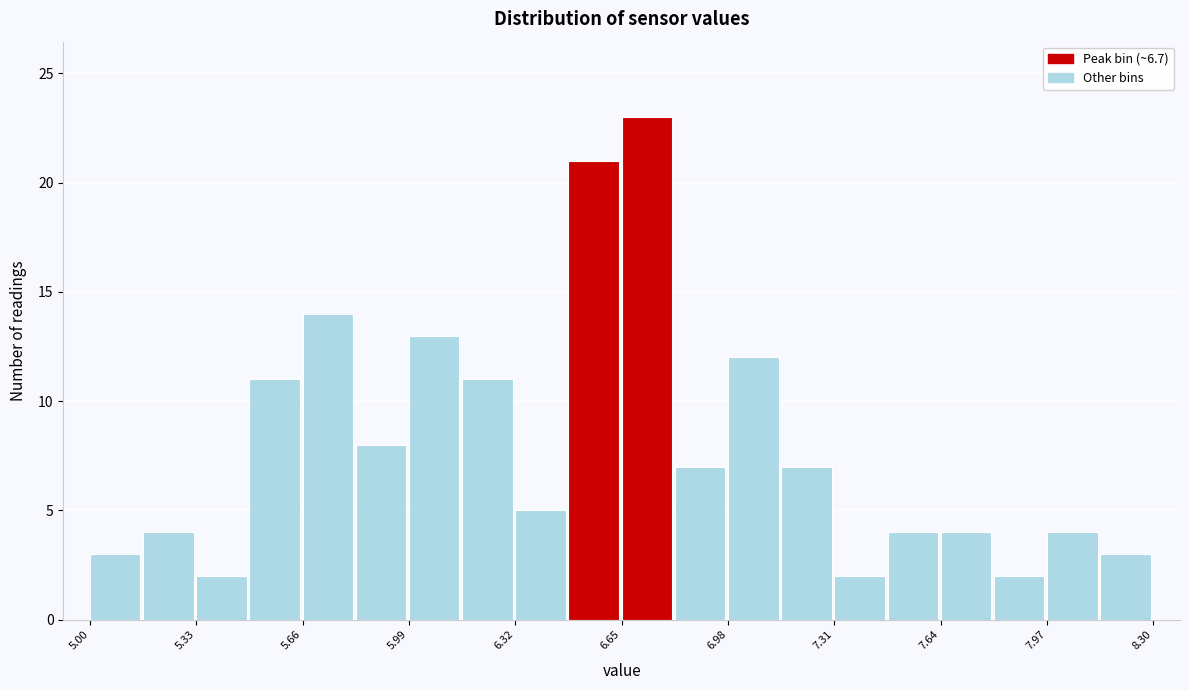

Around what value on the x-axis is the tallest bar? Give the approximate position of its centre, as read against the axis.

6.75